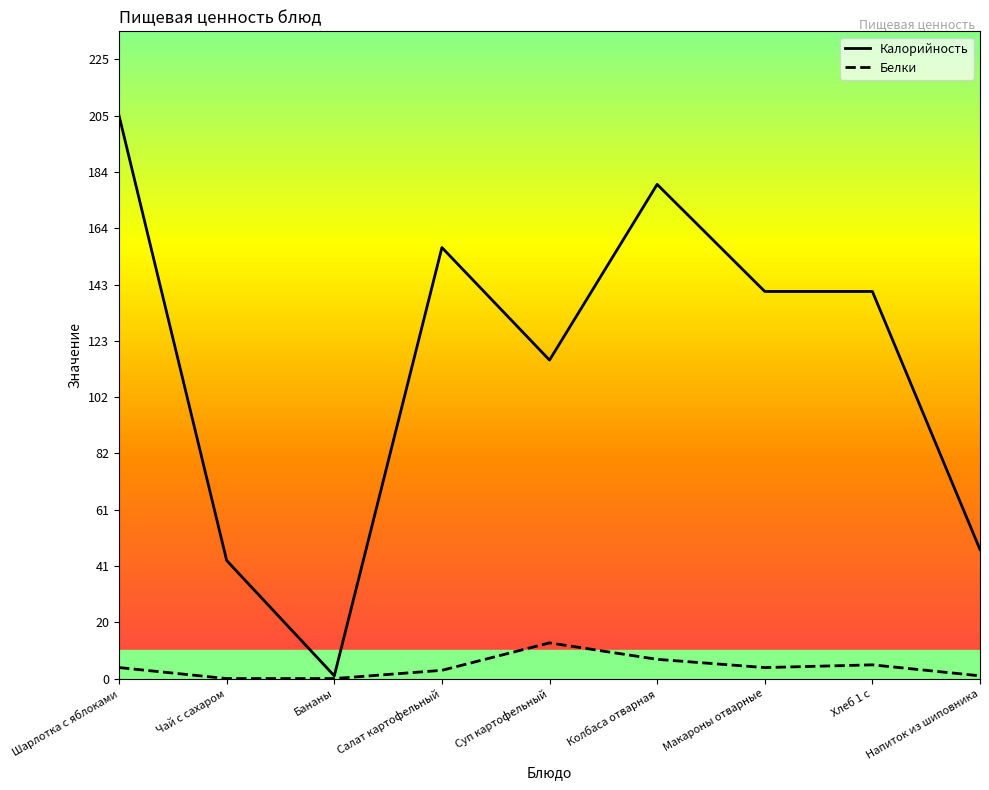

True or false: Белки has more than 0 points higher than both neighbors.

True